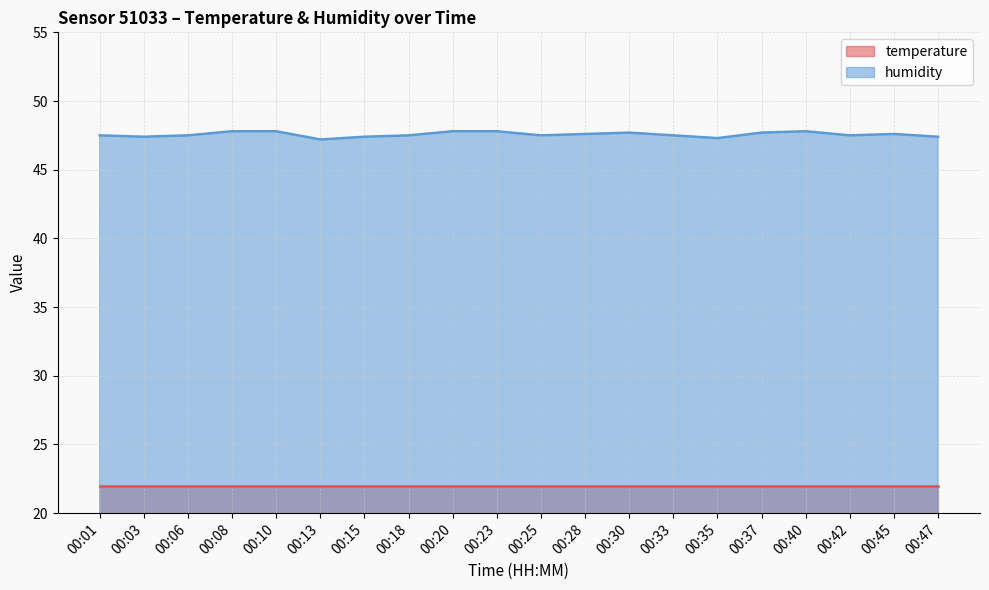

What is the value of the 3rd point from the left?

47.5